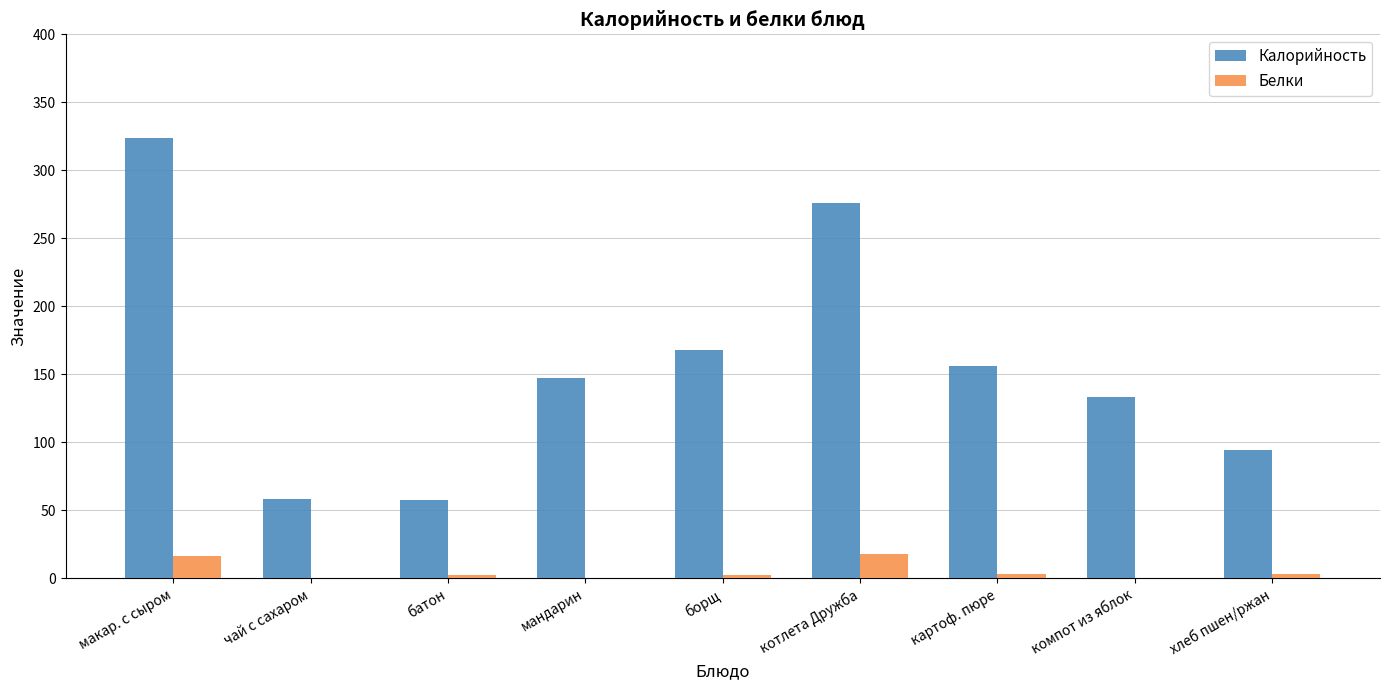

Between макар. с сыром and мандарин, which series saw the biggest shift?

Калорийность